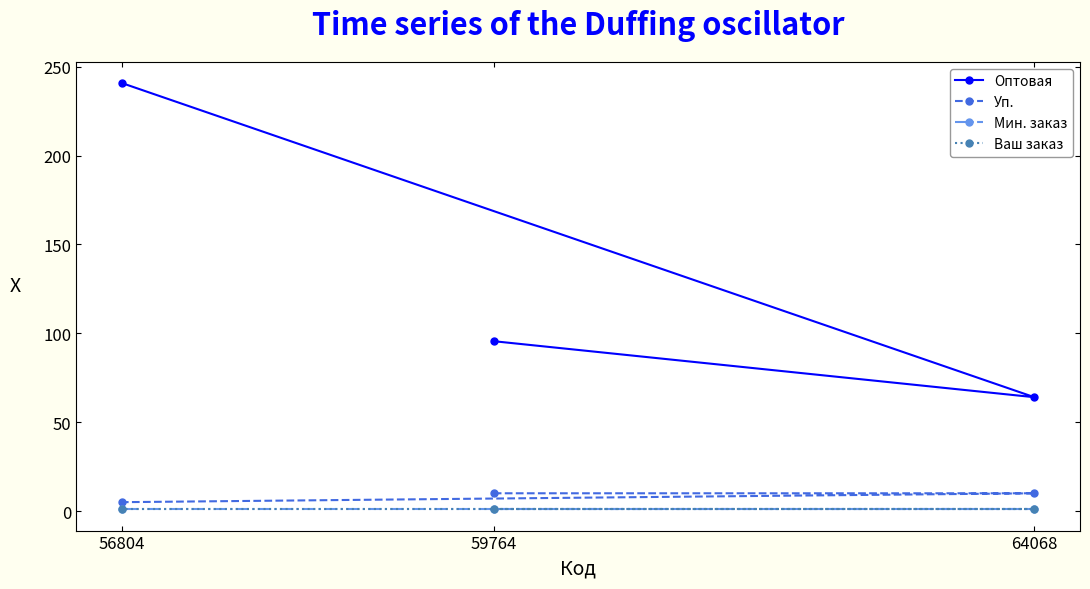

How many distinct data groups are displayed?

4